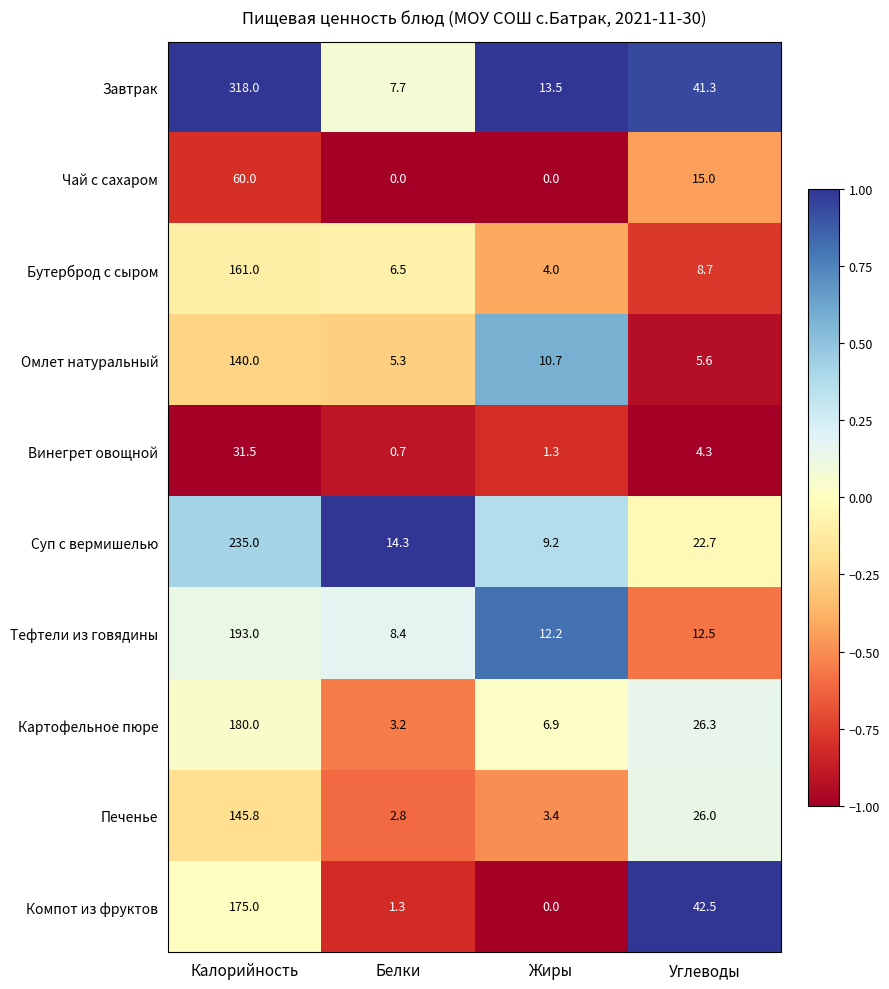

Is it true that Чай с сахаром equals 15.0 at Углеводы?

True